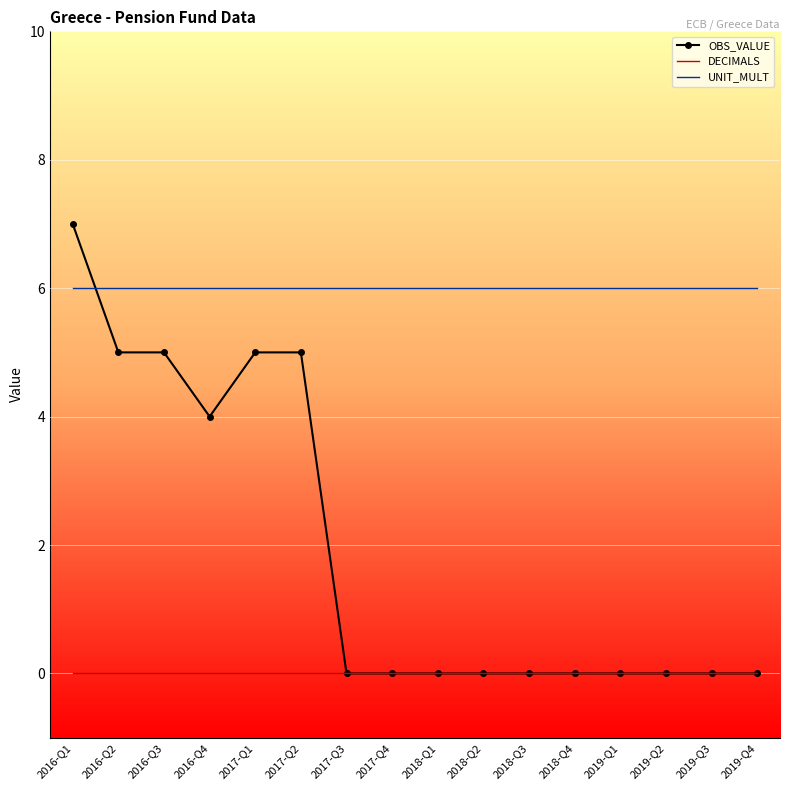

True or false: UNIT_MULT and DECIMALS intersect in this chart.

False